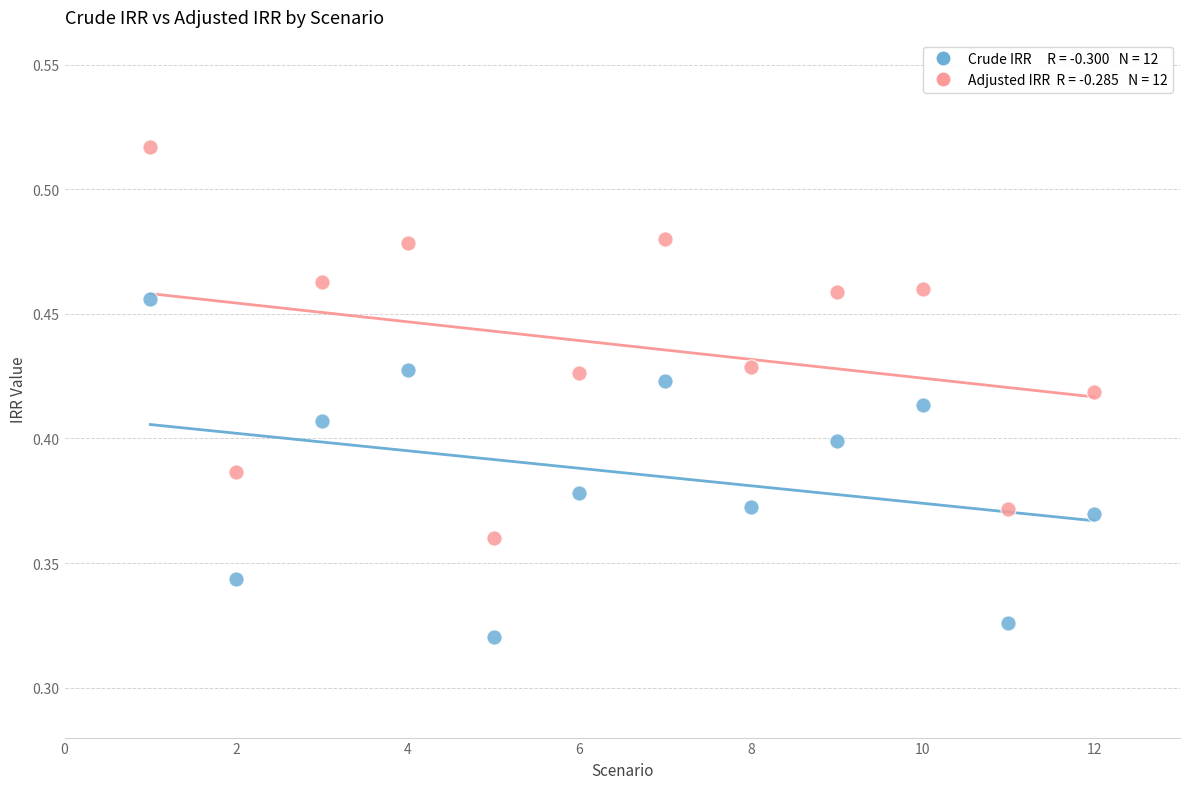

Across all data points, what is the range of X values (max minus min)?

11.0